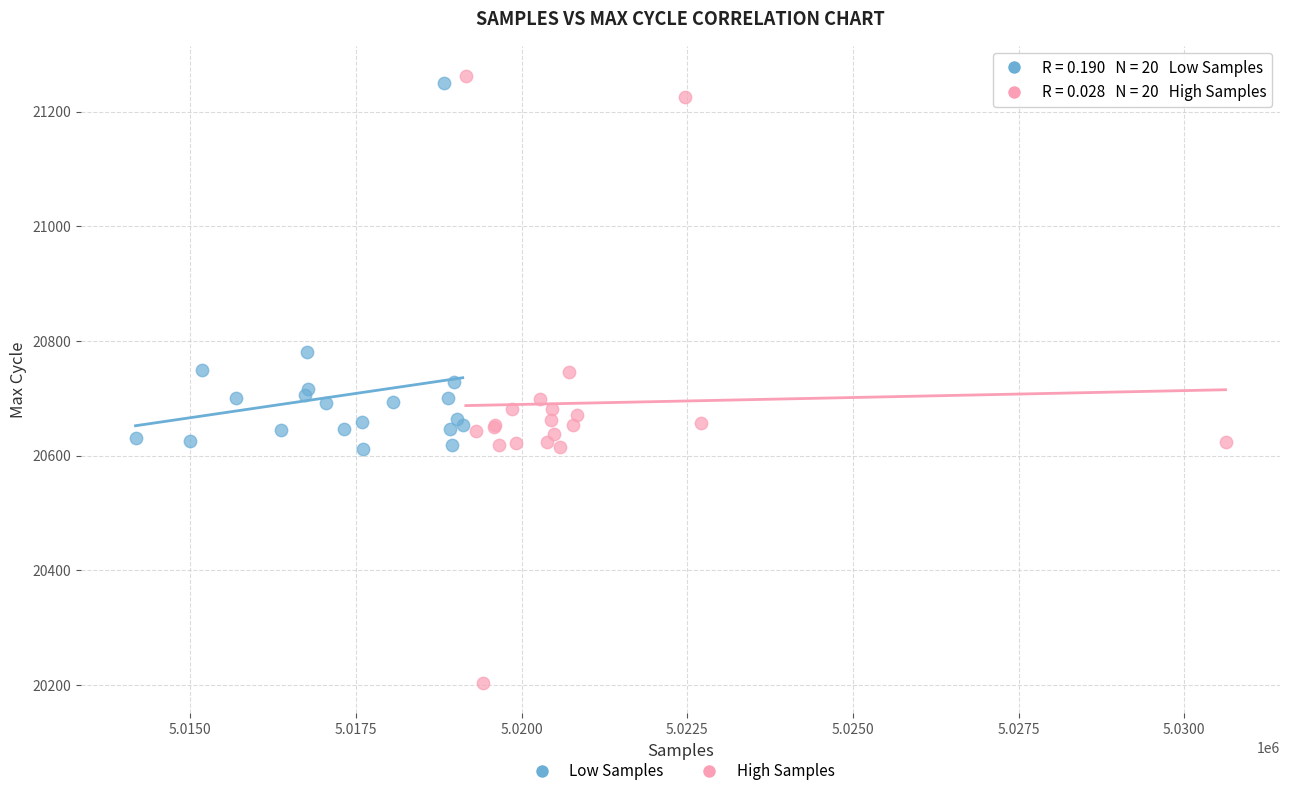

Which series has the widest spread of Y values?

High Samples